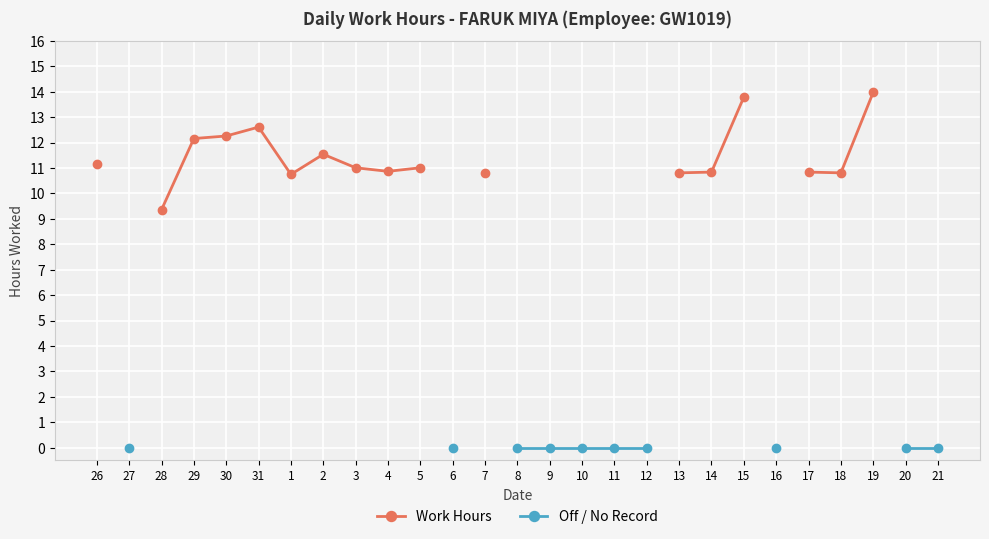

How many data points in Work Hours are less than 12?

12